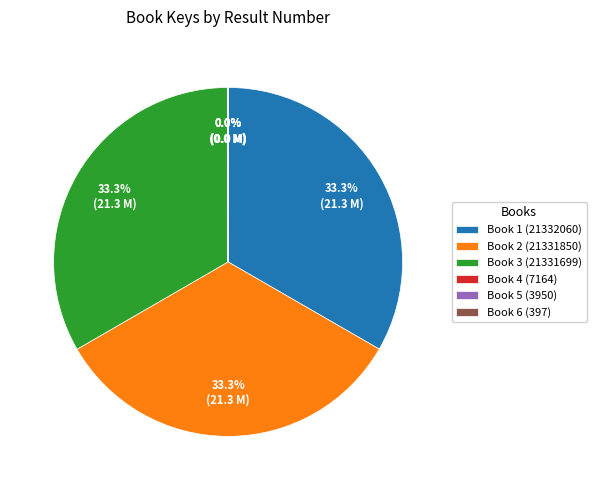

Is Book 3 (21331699) the majority of the pie?

No